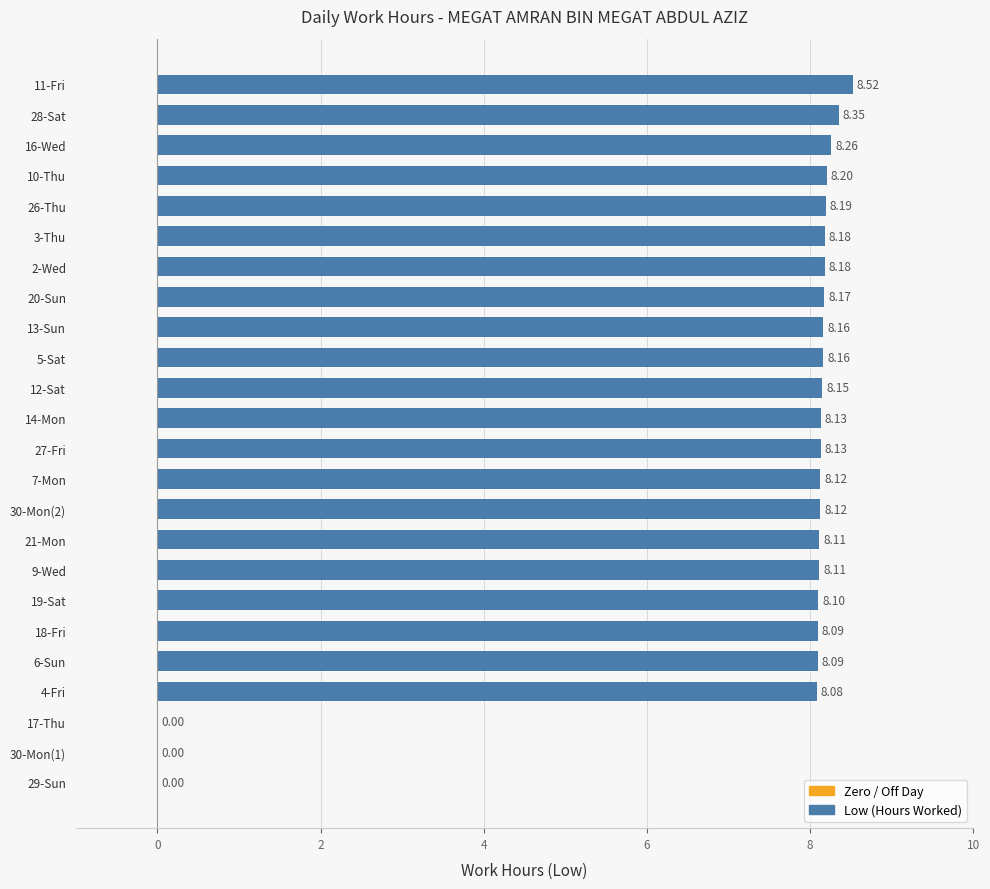

Approximately how many times larger is the value at 5-Sat compared to 19-Sat?

1.0